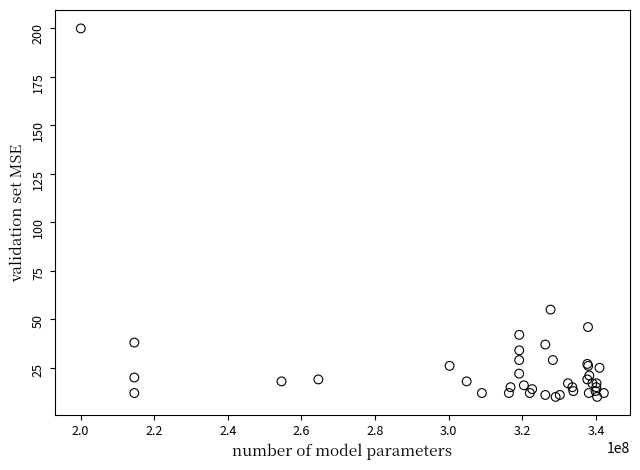

What Y value in the scatter plot is closest to 105?

55